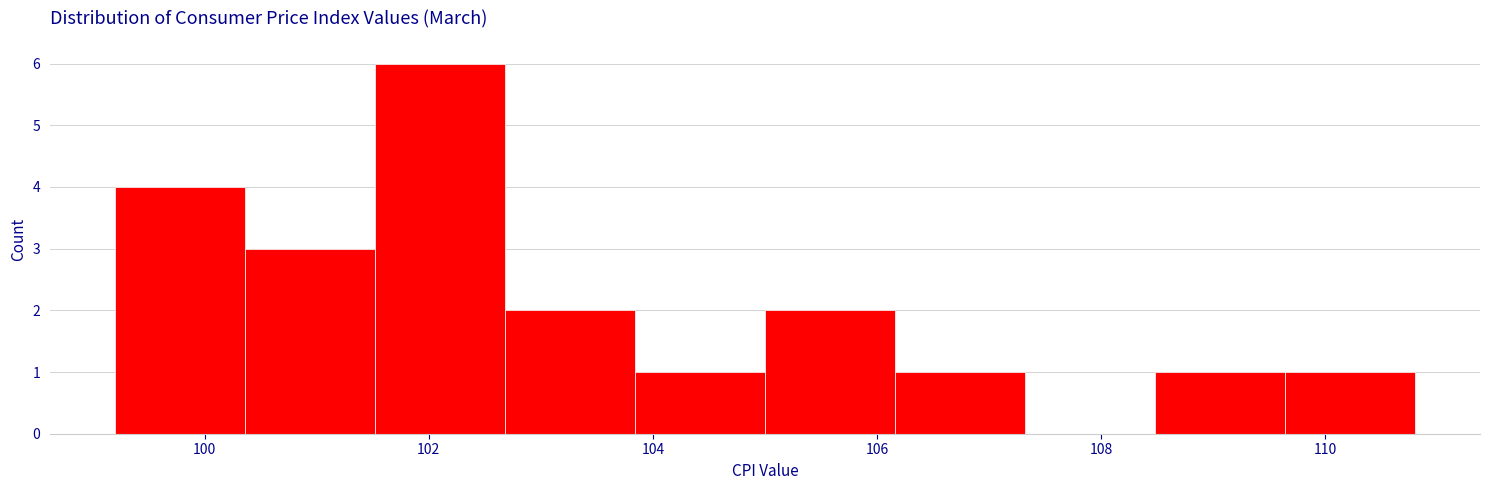

Reading left to right, list every bar in this chart as the range it spans on the x-axis followed by its height. Neither the bar edges nor the heights are printed on the chart, so give them approximately, as read against the axes.

99.20 to 100.36: 4
100.36 to 101.52: 3
101.52 to 102.68: 6
102.68 to 103.84: 2
103.84 to 105.00: 1
105.00 to 106.16: 2
106.16 to 107.32: 1
107.32 to 108.48: 0
108.48 to 109.64: 1
109.64 to 110.80: 1